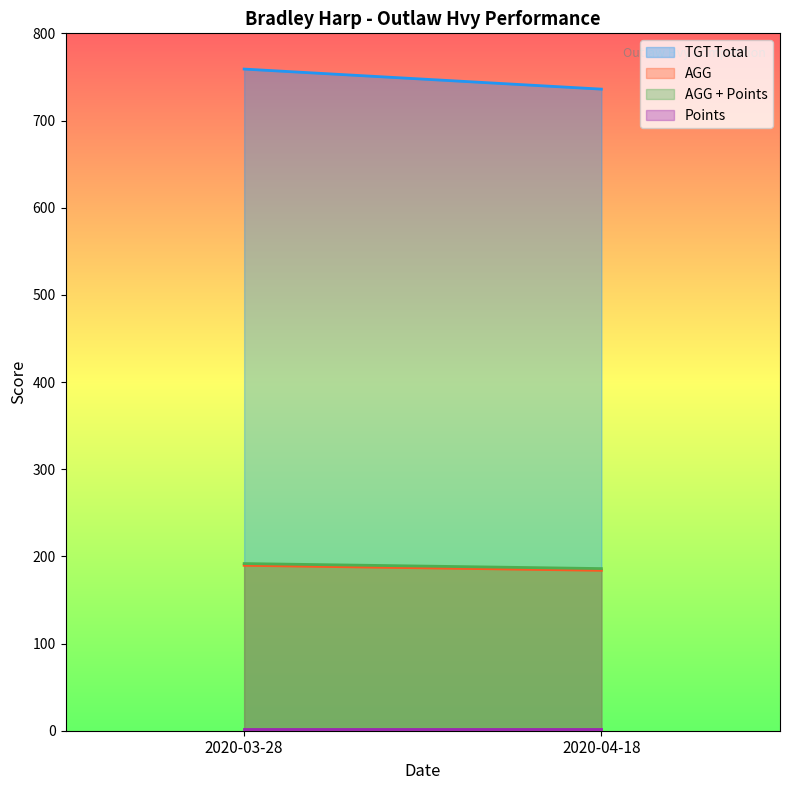

What is the approximate value of Points at 2020-04-18?

2.0